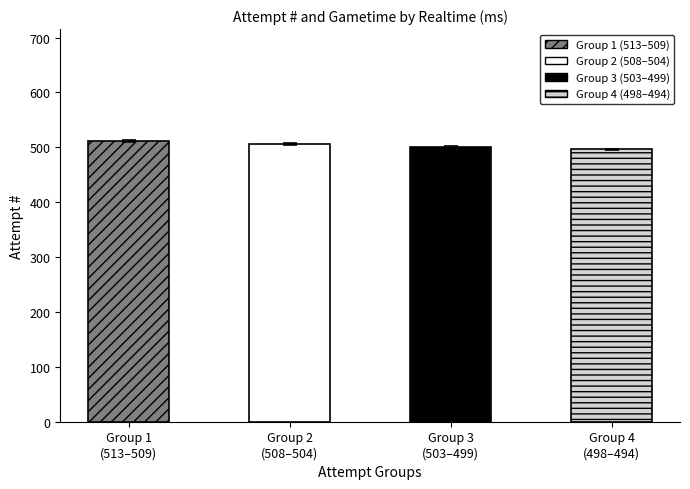

The Attempt # series shows 505 at 505. True or false?

True